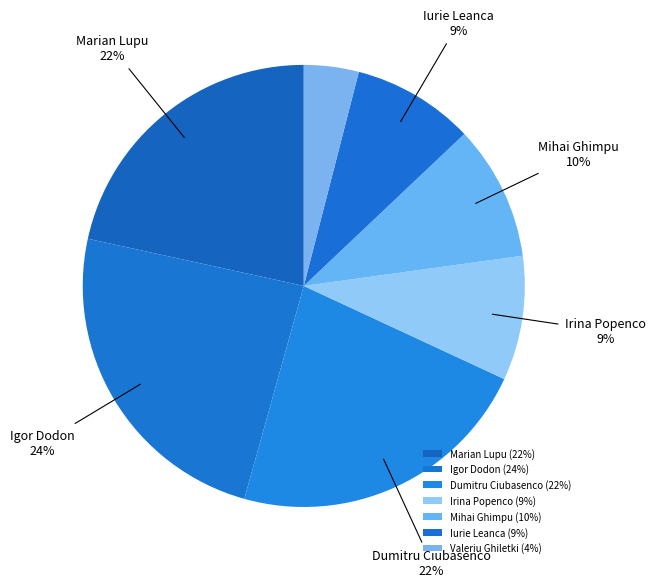

What percentage is the Iurie Leanca slice, to the nearest percent?

9%